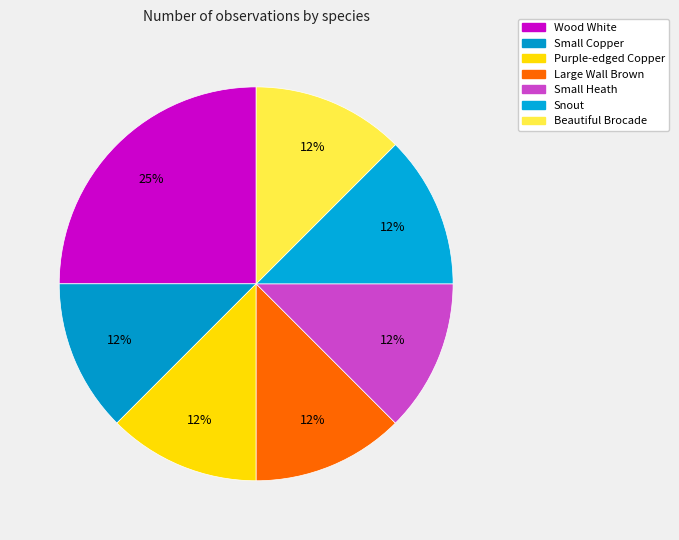

To the nearest percent, what is the difference between the Wood White and Snout slice percentages?

12%